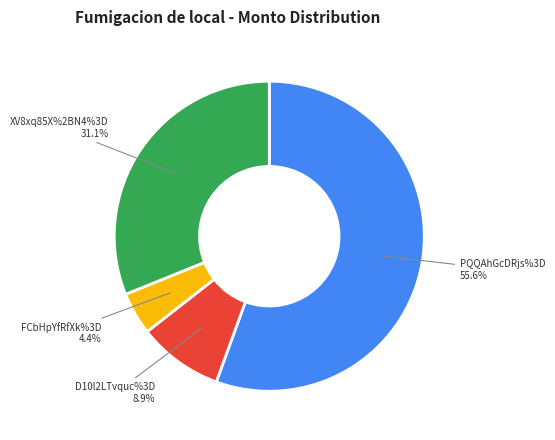

What is the change in value from D10l2LTvquc%3D to FCbHpYfRfXk%3D?

-2400000